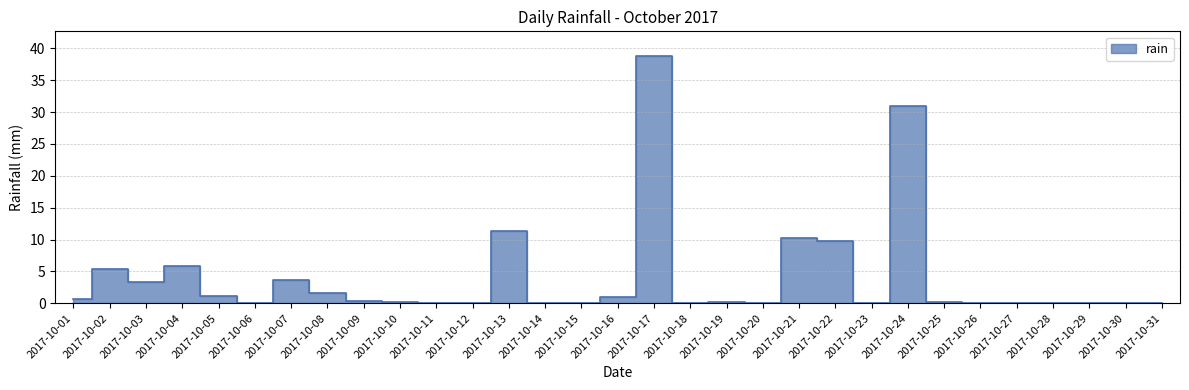

What is the greatest value displayed?

38.8